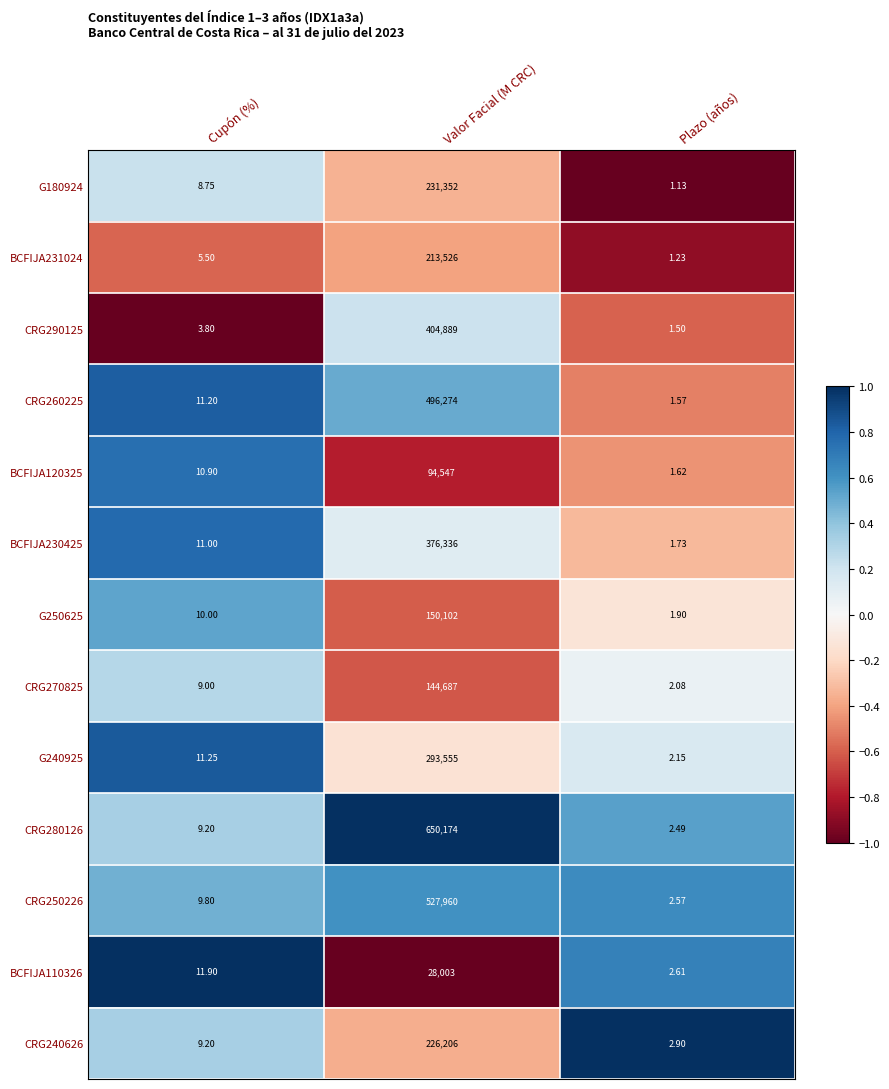

Rank the series by their maximum value, from highest to lowest.

CRG280126, CRG250226, CRG260225, CRG290125, BCFIJA230425, G240925, G180924, CRG240626, BCFIJA231024, G250625, CRG270825, BCFIJA120325, BCFIJA110326